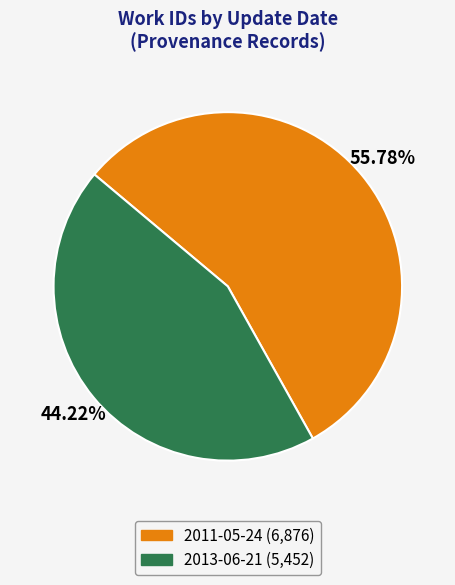

Is it true that 2011-05-24 is 68% of the pie?

False